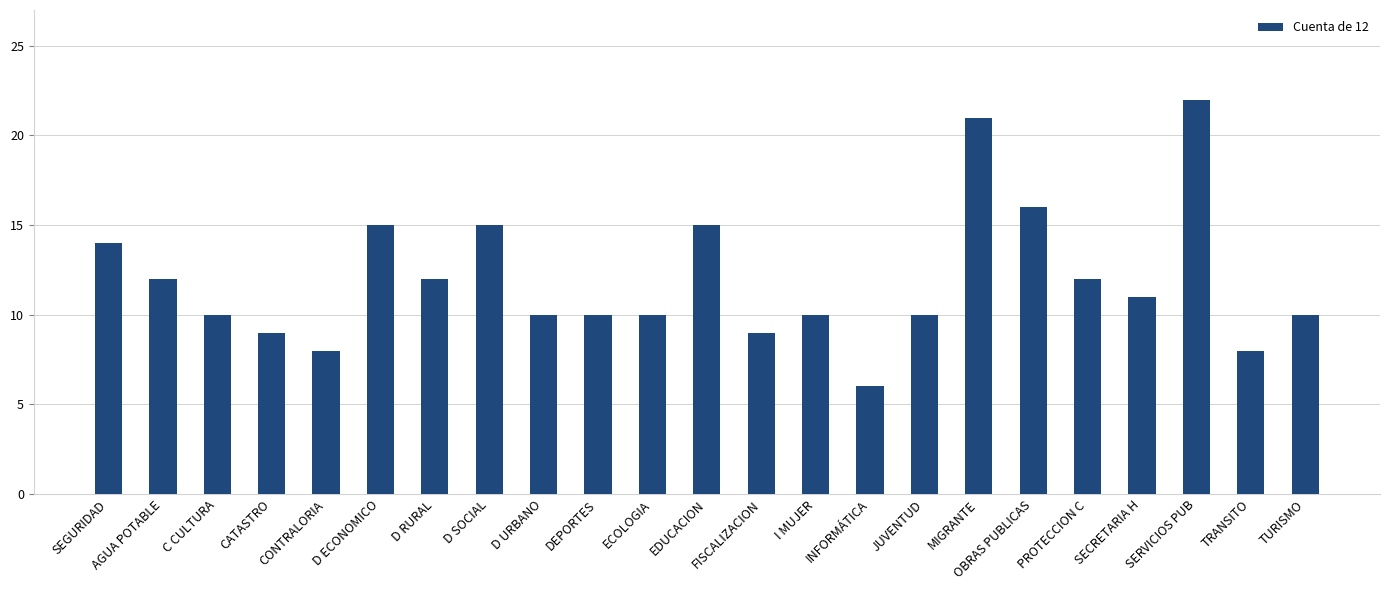

Reading right to left, extract all data points from this chart.

10	8	22	11	12	16	21	10	6	10	9	15	10	10	10	15	12	15	8	9	10	12	14